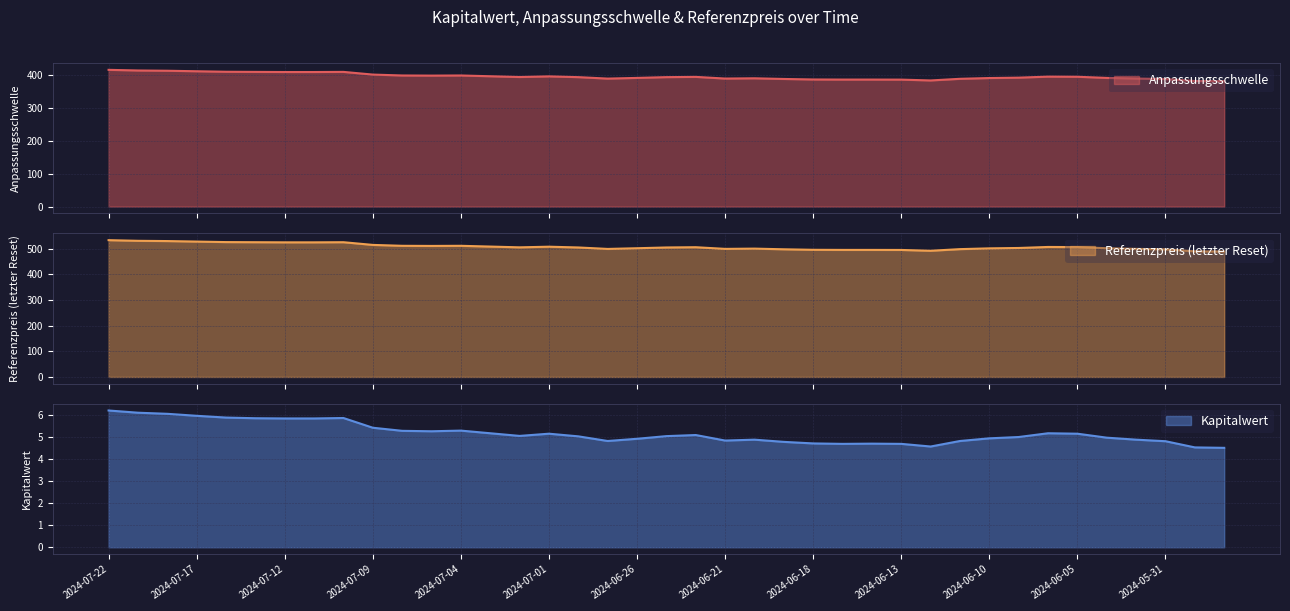

How many interior local valleys does the Kapitalwert series have?

6